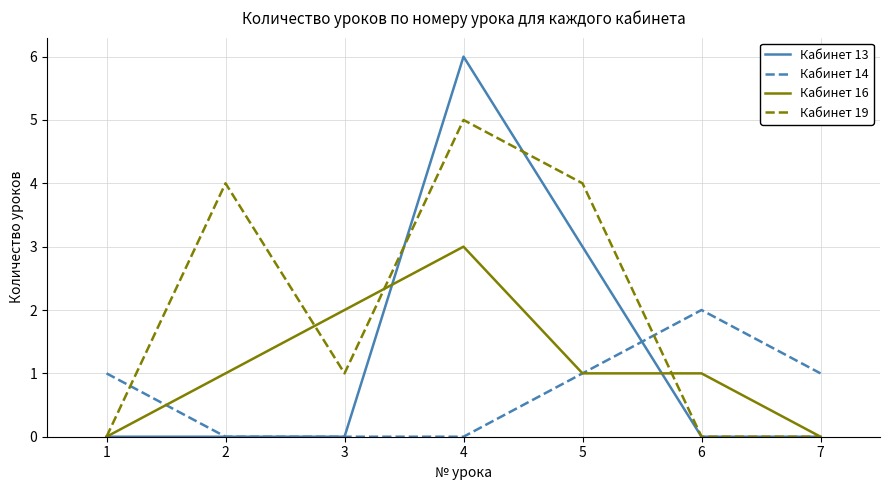

What is the difference between the second highest and second lowest values in the Кабинет 13 series?

3